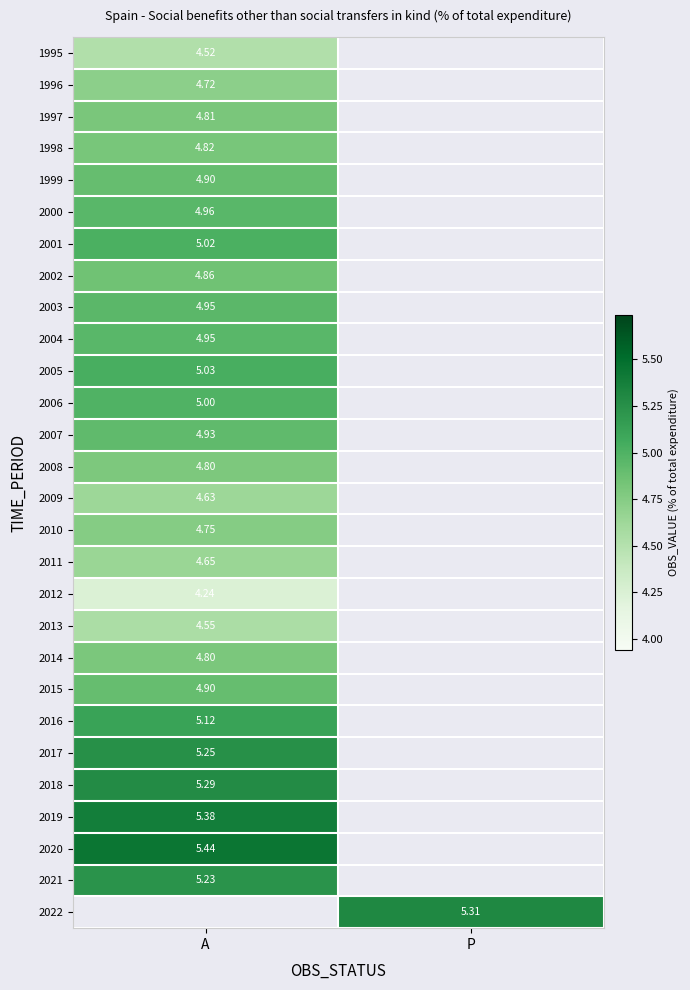

List the series in order of their peak value, highest first.

2020, 2021, 2022, 2019, 2018, 2017, 2016, 2005, 2001, 2006, 2000, 2004, 2003, 2007, 2015, 1999, 2002, 1998, 1997, 2014, 2008, 2010, 1996, 2011, 2009, 2013, 1995, 2012